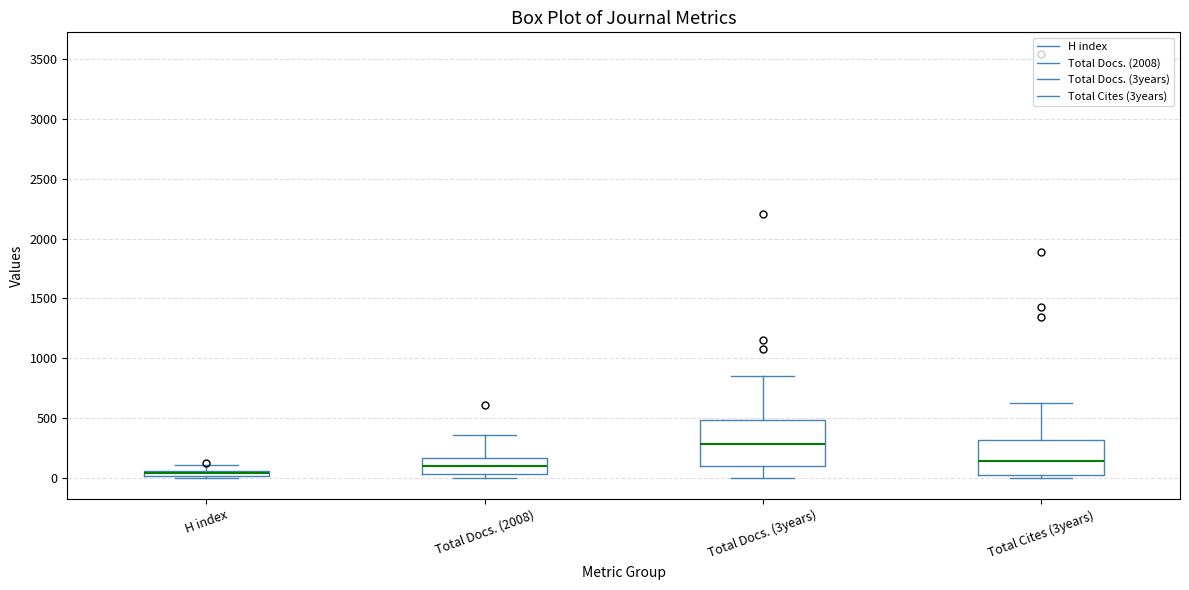

Where is the lower edge of the box for Total Docs. (2008) on the y-axis? The values are not printed on the chart, so give them approximately, as read against the axis.

50